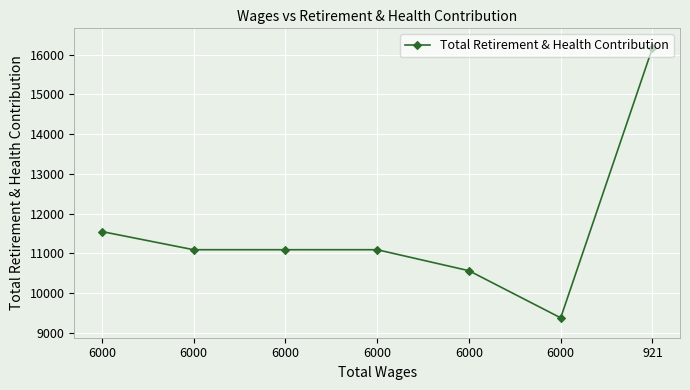

How many lines are shown in the chart?

1